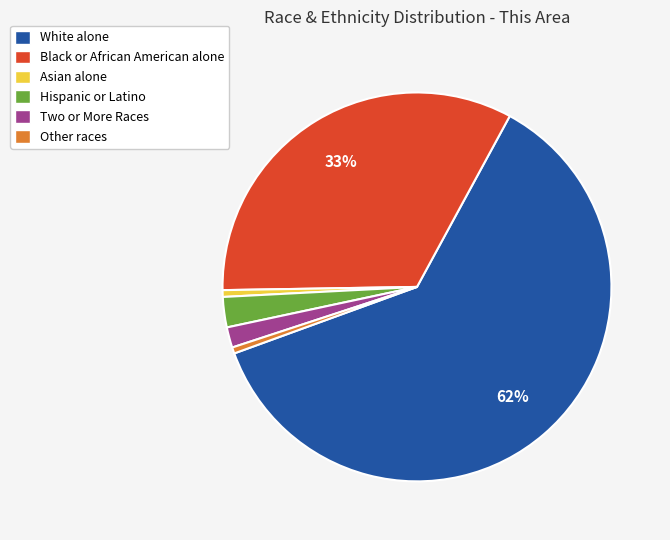

Which category has the biggest portion of the pie?

White alone